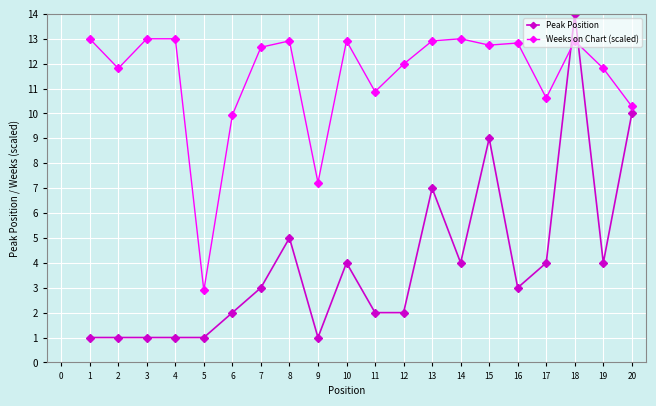

Which series ends up on top after the final intersection of Weeks on Chart (scaled) and Peak Position?

Weeks on Chart (scaled)